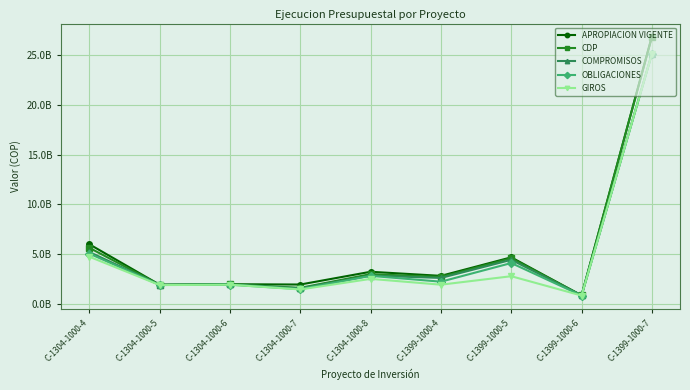

What is the label of the 9th point from the left?

C-1399-1000-7